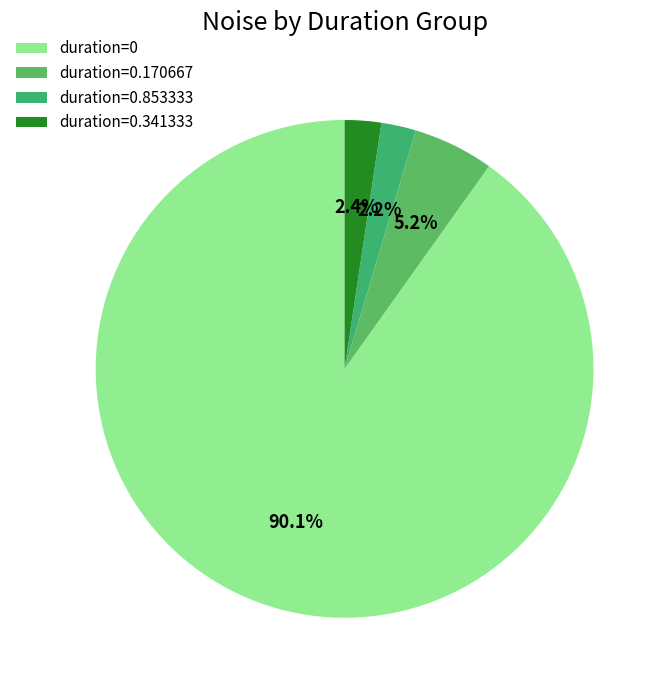

Count the number of slices in the pie.

4